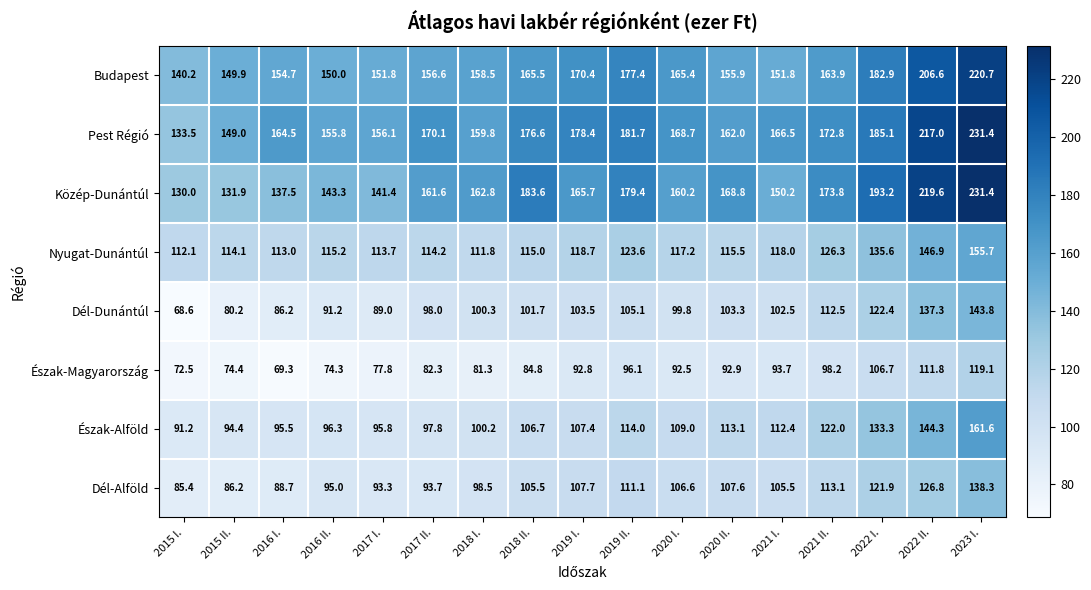

What is the difference between the second highest and minimum values in the Pest Régió series?

83.5